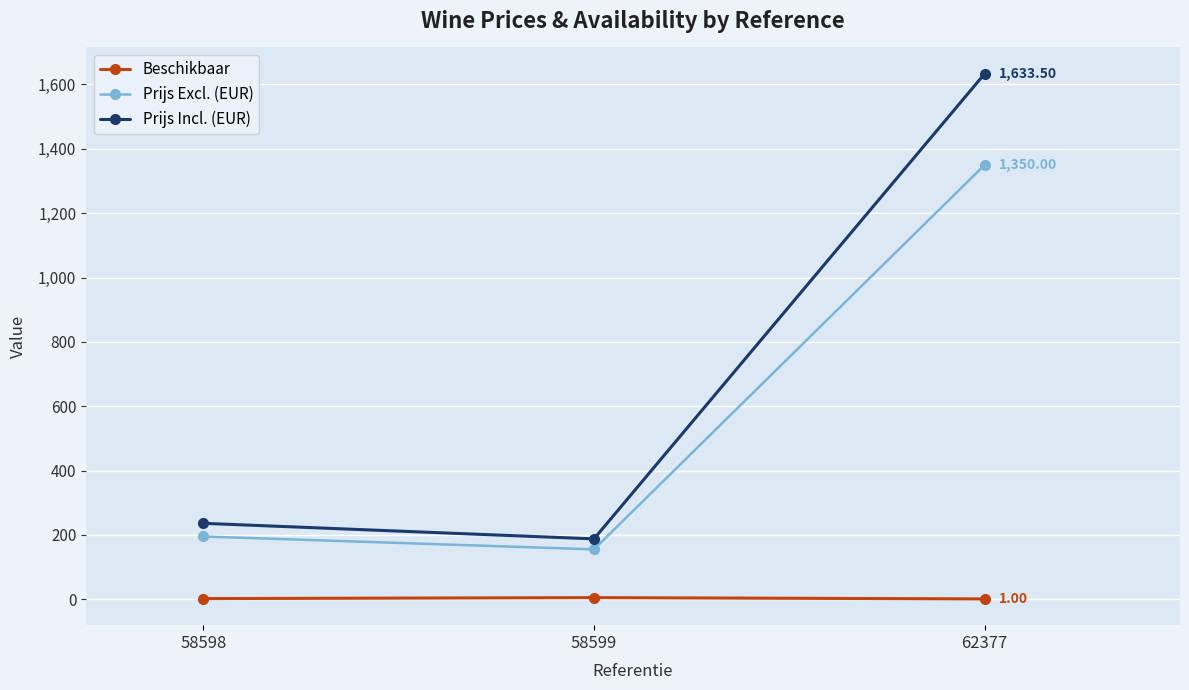

How many lines are shown in the chart?

3